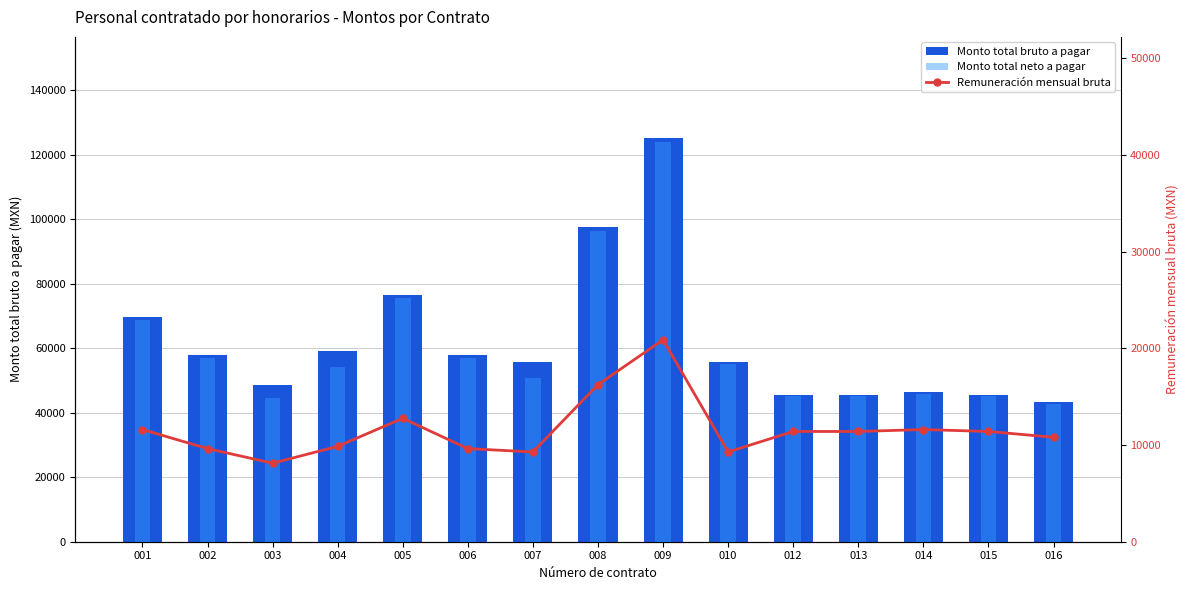

Reading left to right, extract all data points from this chart.

Monto total bruto a pagar: 001=69600.0	002=57768.0	003=48720.0	004=59160.0	005=76560.0	006=57768.0	007=55680.0	008=97490.0	009=125280.0	010=55680.0	012=45600.0	013=45600.0	014=46400.0	015=45600.0	016=43200.0
Monto total neto a pagar: 001=68850.0	002=57145.5	003=44520.0	004=54060.0	005=75735.0	006=57145.5	007=50880.0	008=96390.0	009=123990.0	010=55080.0	012=45108.6	013=45108.0	014=45900.0	015=45108.6	016=42734.5
Remuneración mensual bruta: 001=11600.0	002=9628.0	003=8120.0	004=9860.0	005=12760.0	006=9628.0	007=9280.0	008=16240.0	009=20880.0	010=9280.0	012=11400.0	013=11400.0	014=11600.0	015=11400.0	016=10800.0